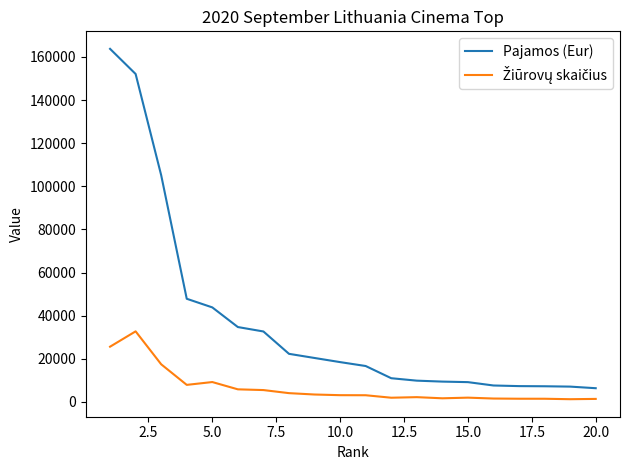

What is the greatest value displayed?

163760.8